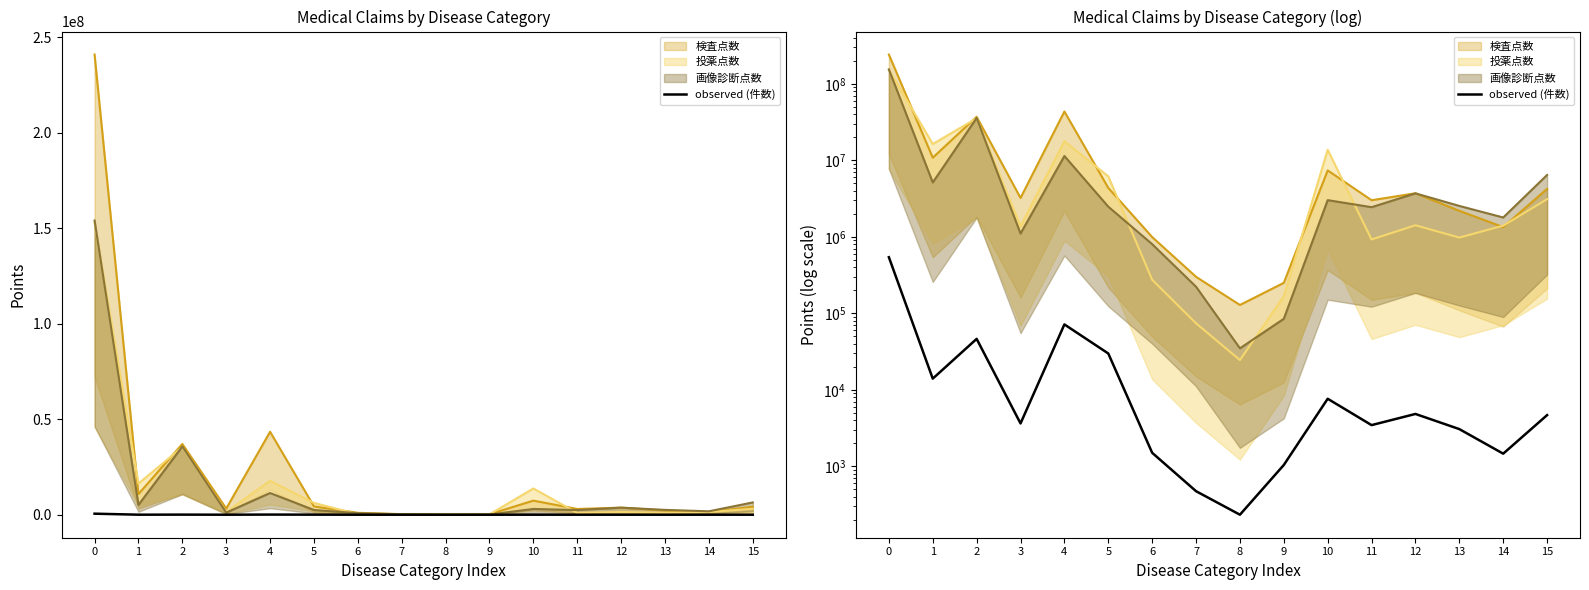

What is the sum of all 画像診断点数 (line) values?

230887539